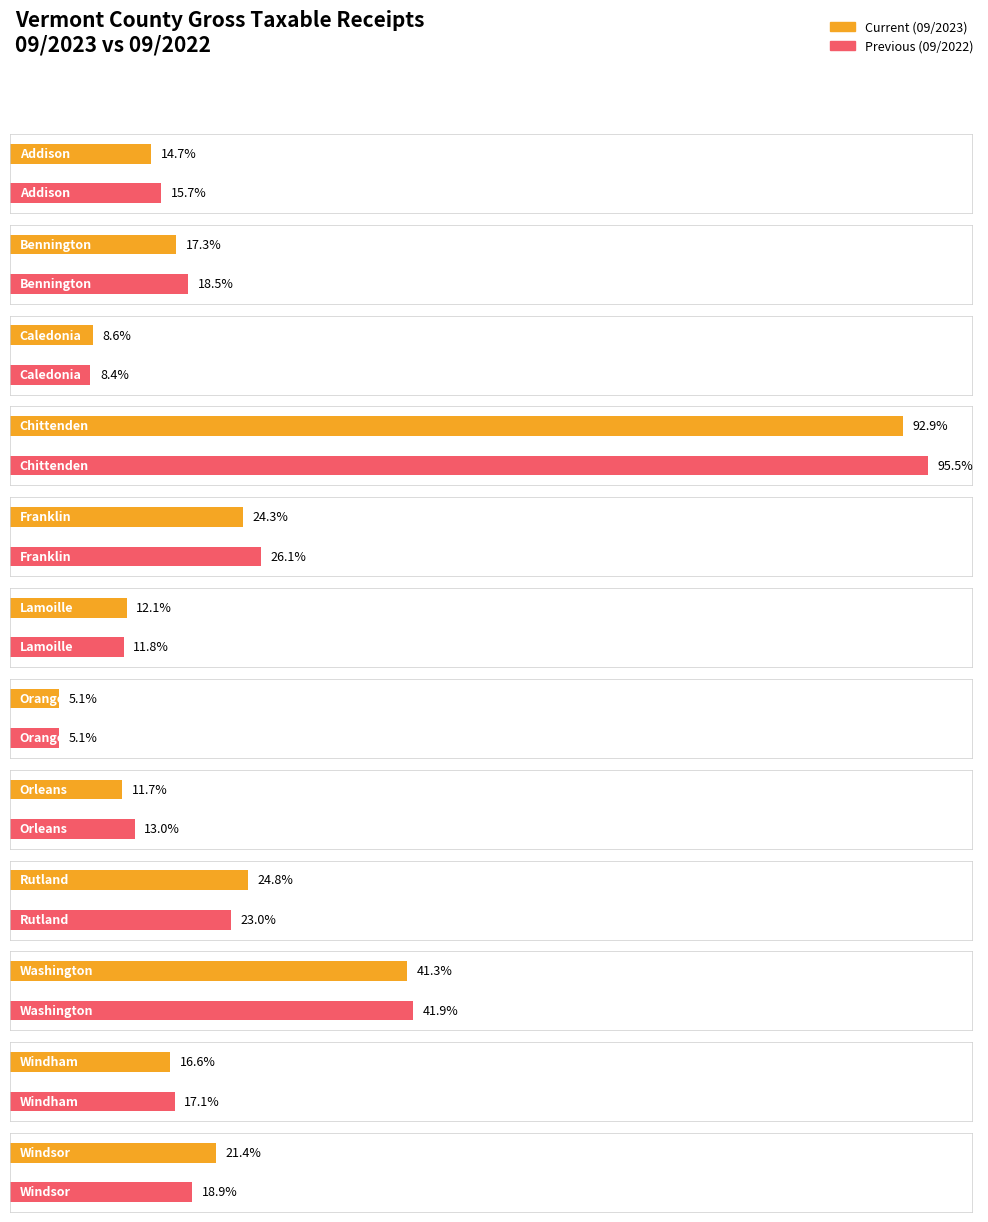

What is the label of the 9th bar from the left?

Rutland